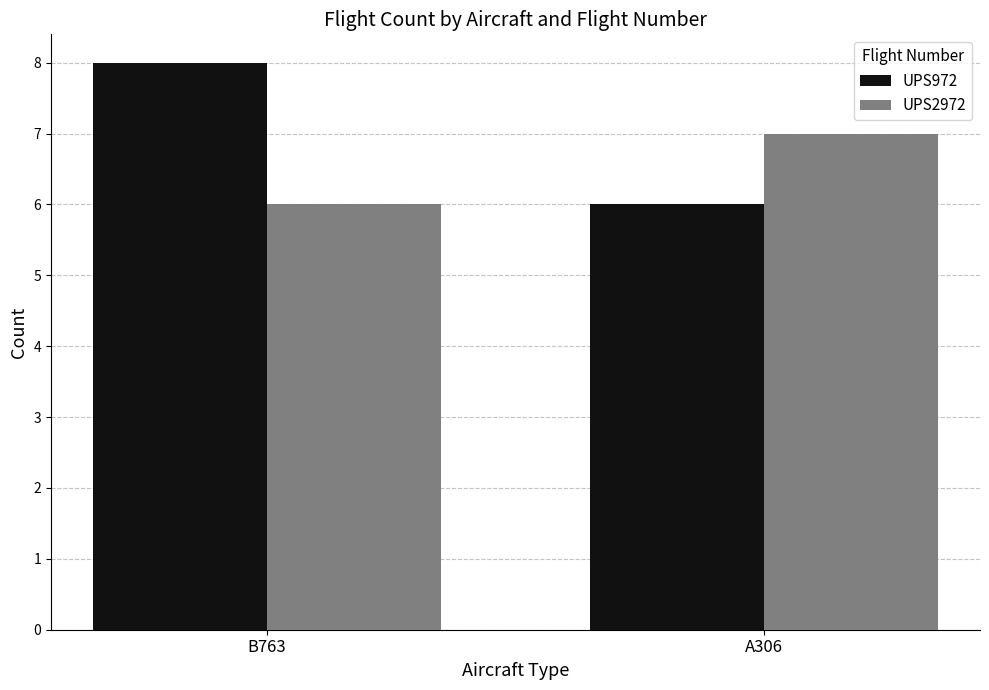

Is the value of UPS972 at B763 greater than the value of UPS2972 at B763?

Yes